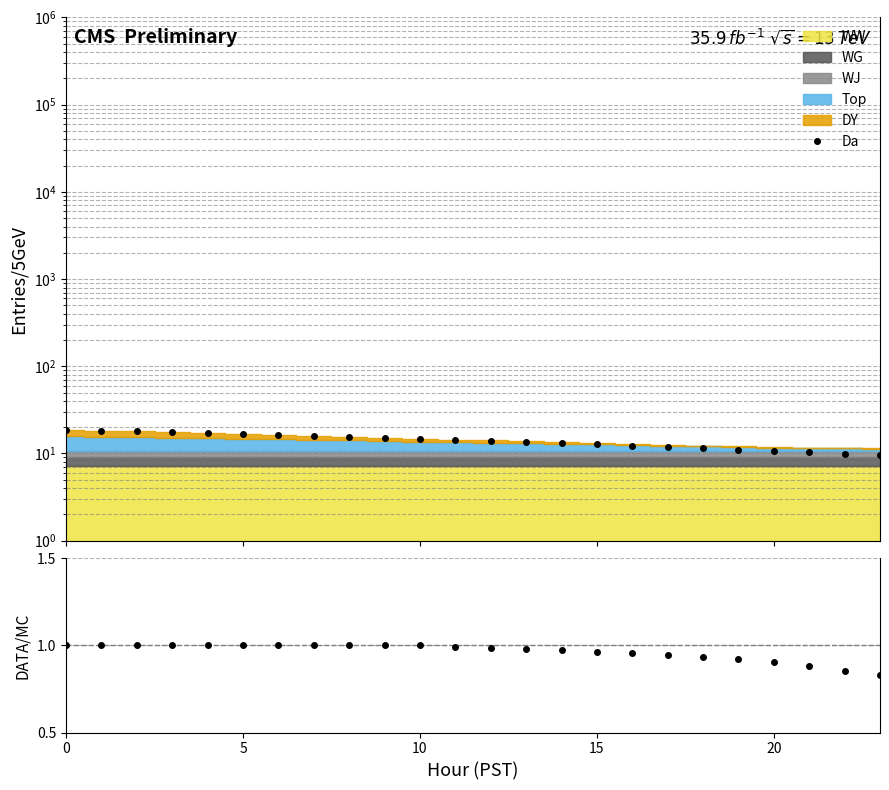

True or false: Da has a value of 20.9 at 17.

False